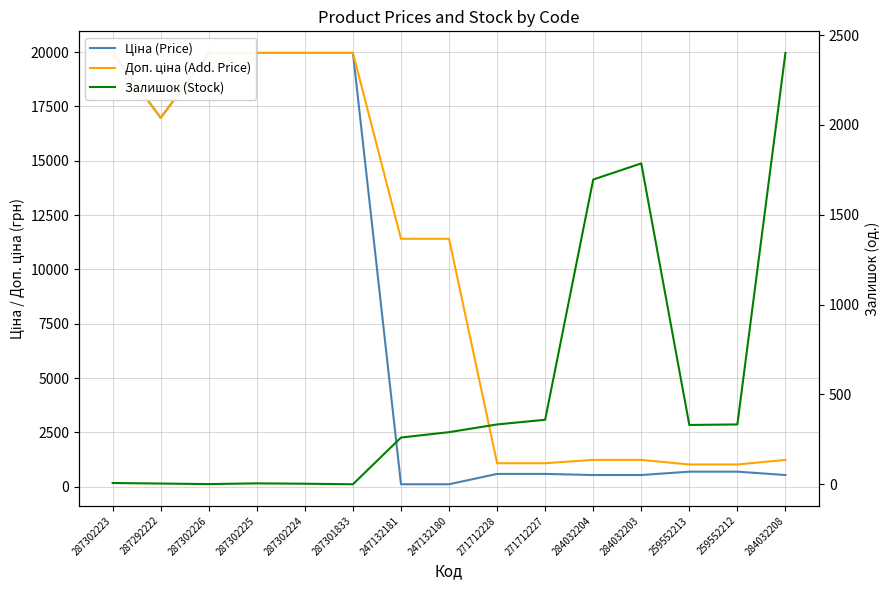

Reading right to left, transcribe all the data shown in this chart.

Ціна (Price): 539.0	693.7	693.7	539.0	539.0	589.9	589.9	114.1	114.1	19964.2	19964.2	19964.2	19964.2	16976.3	19964.2
Доп. ціна (Add. Price): 1235.4	1024.6	1024.6	1235.4	1235.4	1081.7	1081.7	11410.0	11410.0	19964.2	19964.2	19964.2	19964.2	16976.3	19964.2
Залишок (Stock): 2401.0	333.0	330.0	1786.0	1696.0	359.0	333.0	290.0	260.0	0.0	3.0	5.0	1.0	4.0	7.0